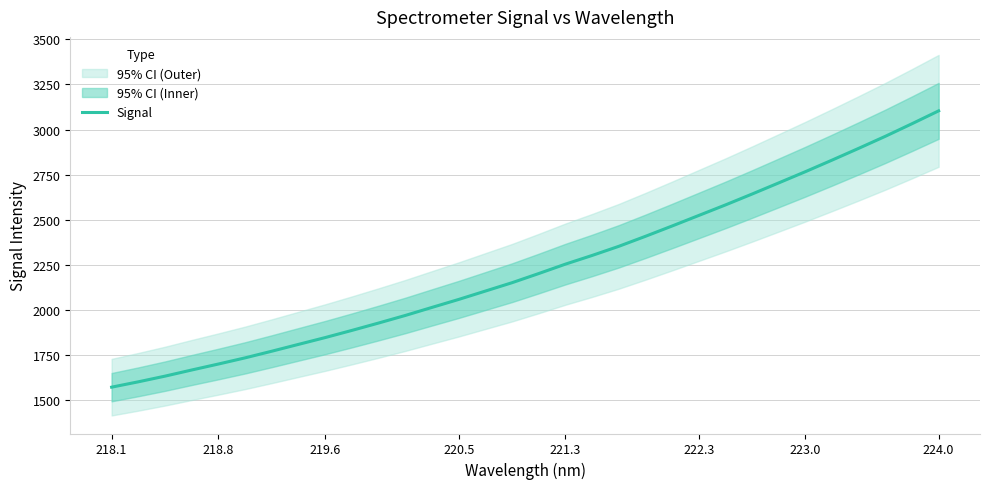

What is the sum of all values?

71453.0